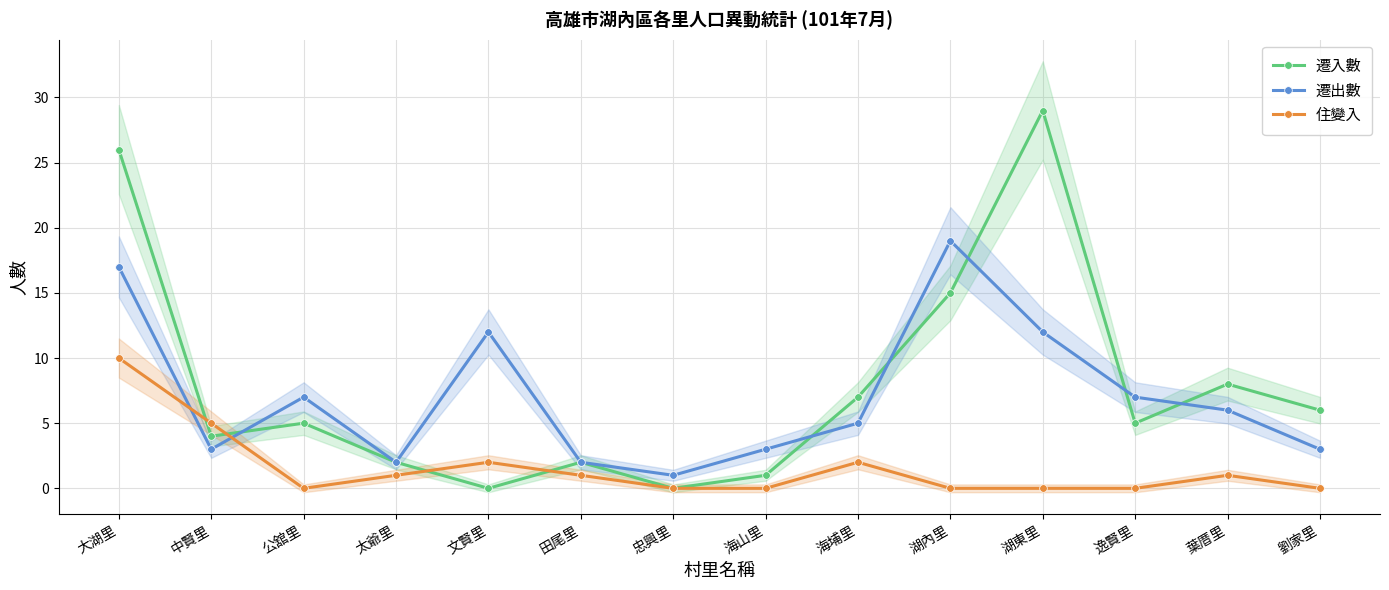

Which series has the largest range (max minus min)?

遷入數